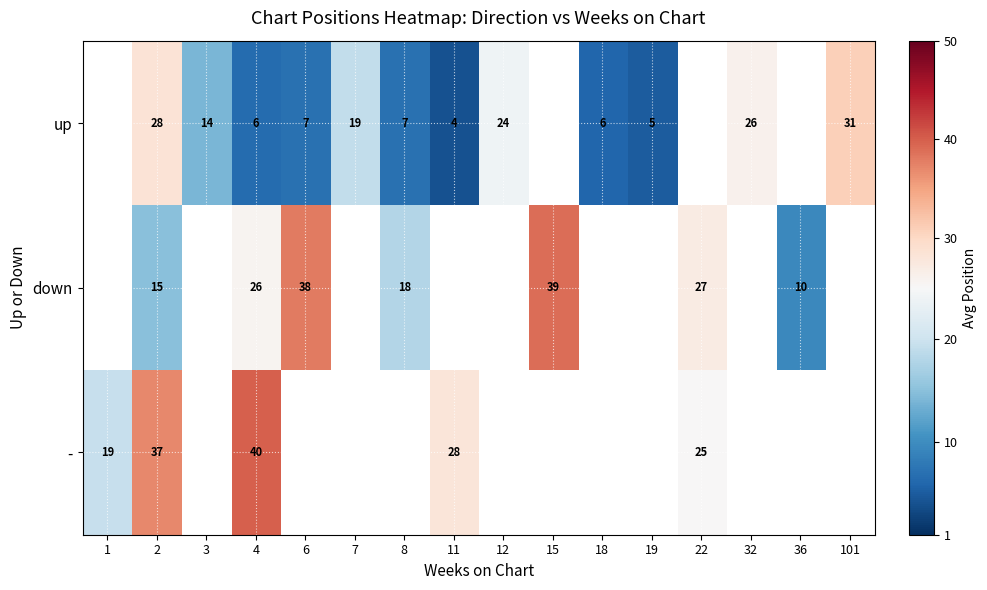

The value of down at 8 is 18.0. True or false?

True